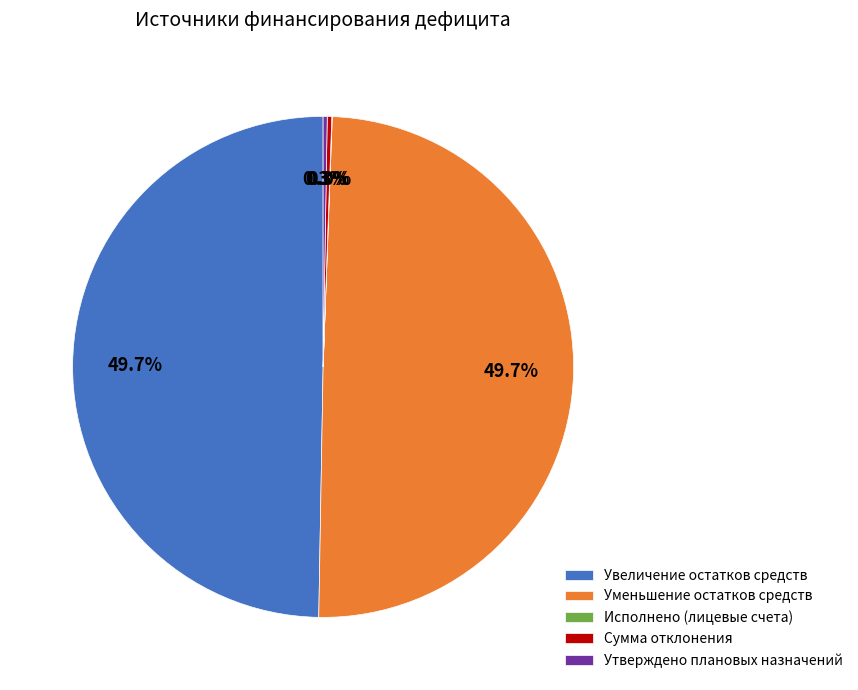

What percentage do Уменьшение остатков средств and Увеличение остатков средств together represent?

99.4%